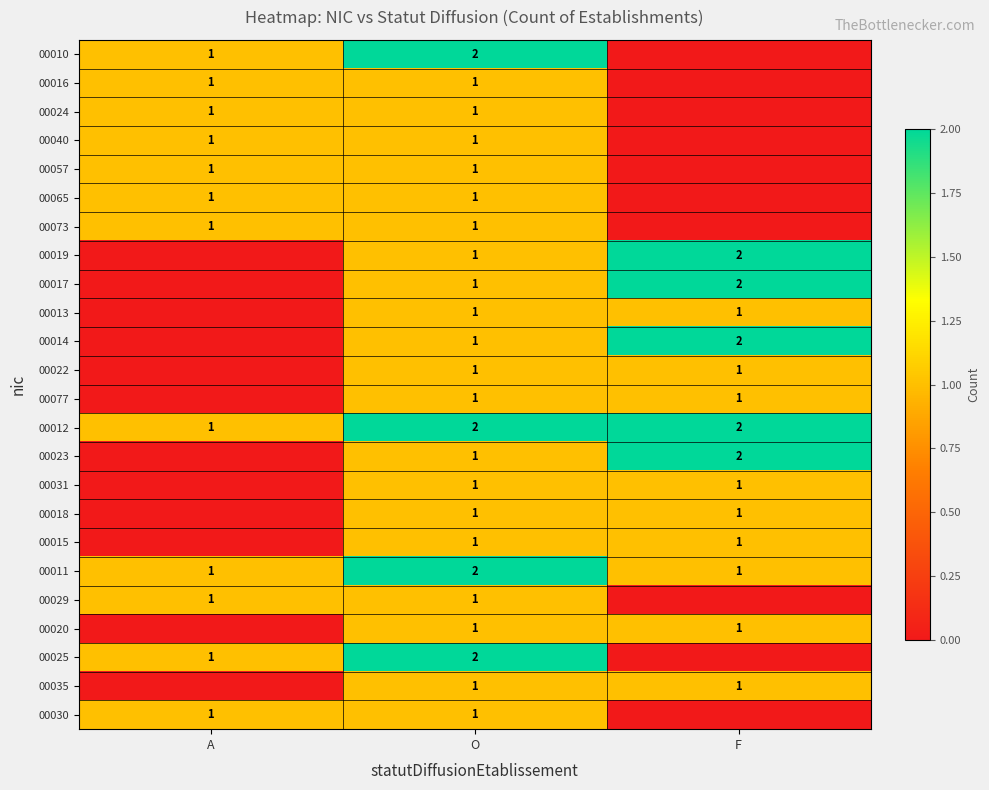

What is the difference between the highest and lowest values at F?

2